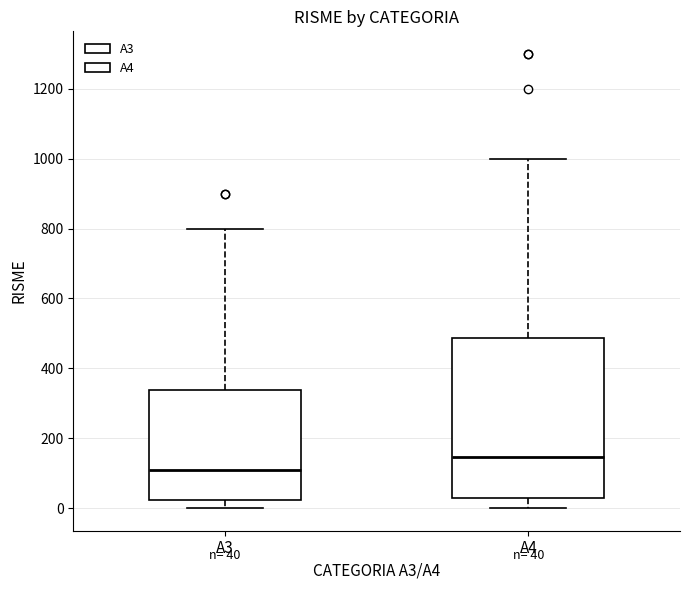

Which box has the highest median line?

A4